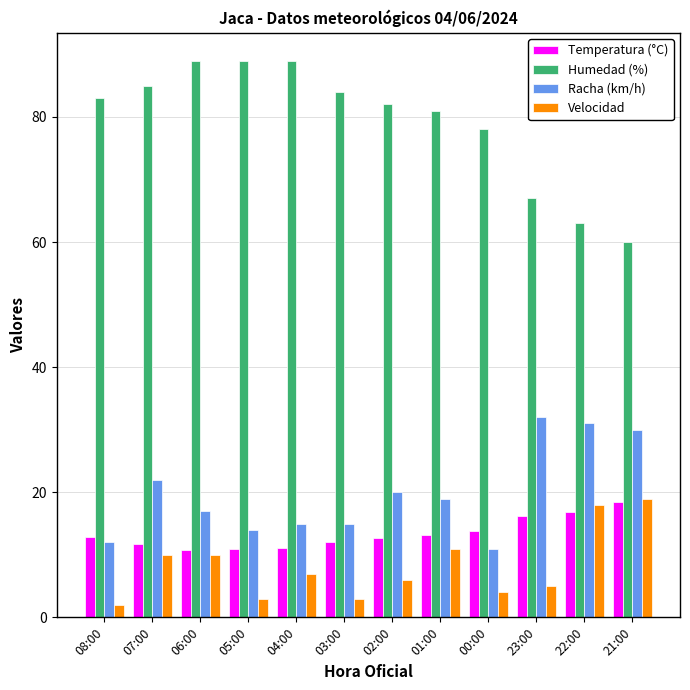

What is the total value across all series at 08:00?

109.9